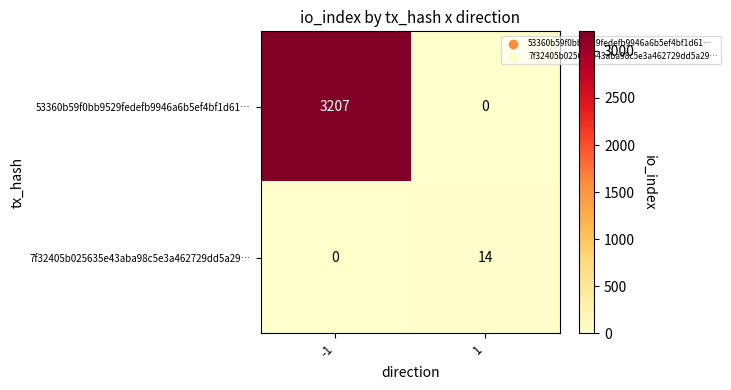

Rank the series by their average value, from lowest to highest.

7f32405b025635e43aba98c5e3a462729dd5a29…, 53360b59f0bb9529fedefb9946a6b5ef4bf1d61…